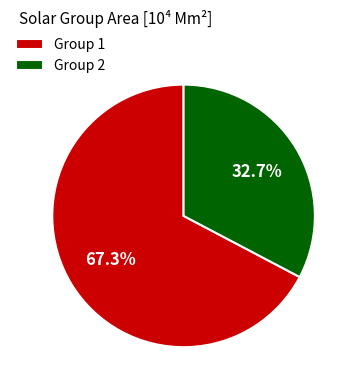

Which slice is the largest?

Group 1